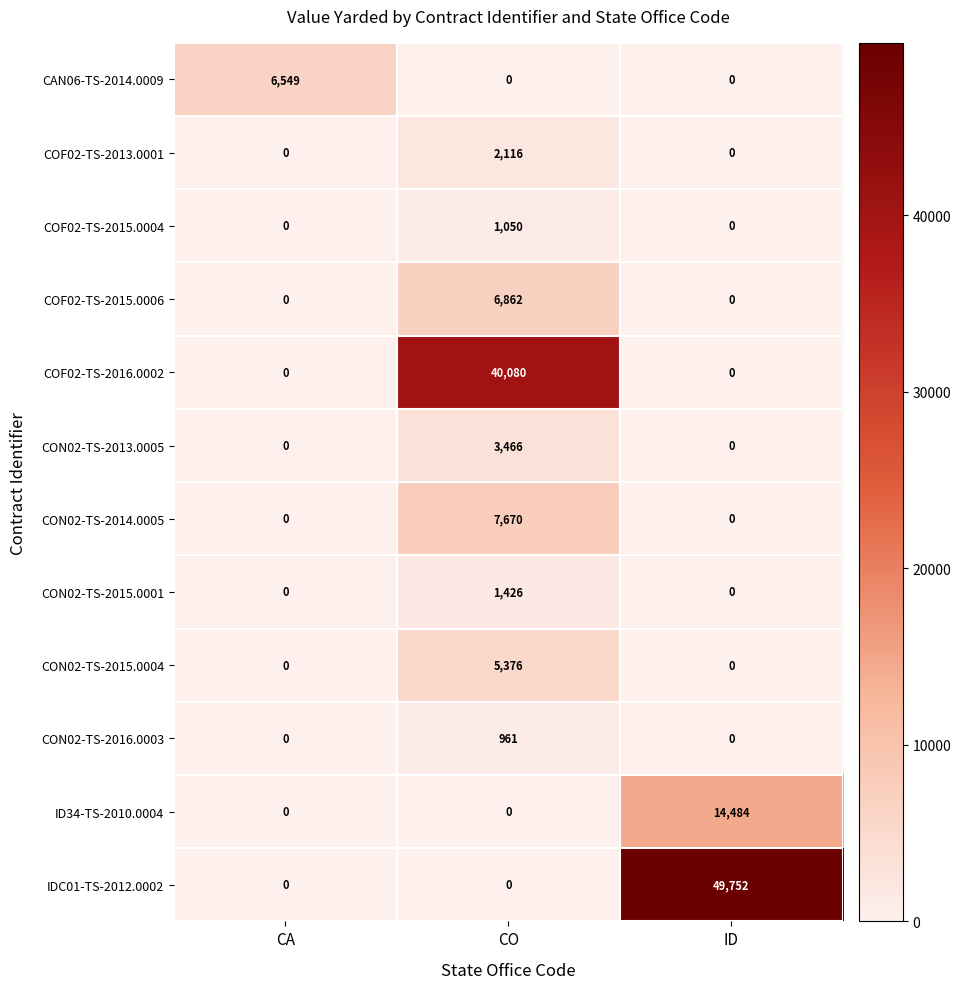

The value of COF02-TS-2015.0006 at CO is 1389. True or false?

False